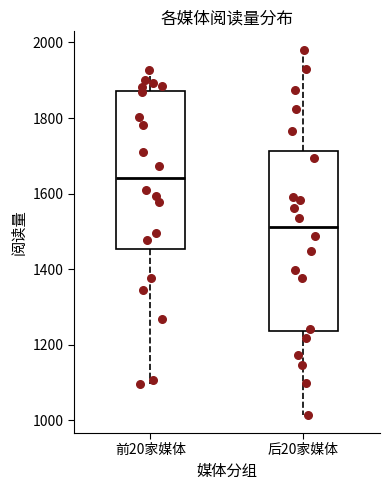

Reading left to right, transcribe this box plot: for each box, give where its median line is, the range the box spans, and where its two whiskers end, as read against the y-axis. The values are not printed on the chart, so give them approximately, as read against the axis.

前20家媒体: median 1640, box 1460 to 1880, whiskers 1100 to 1920
后20家媒体: median 1520, box 1240 to 1720, whiskers 1020 to 1980